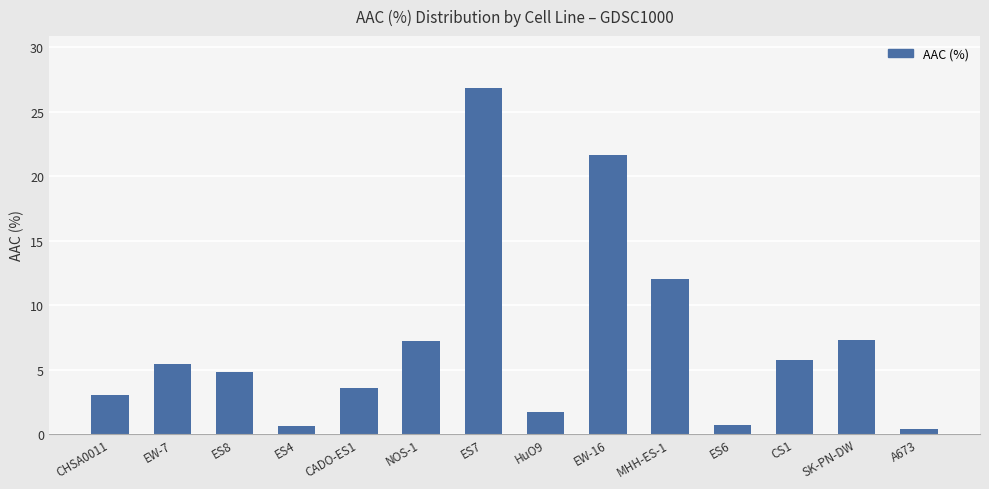

What is the sum of the values at ES6 and ES4?

1.3